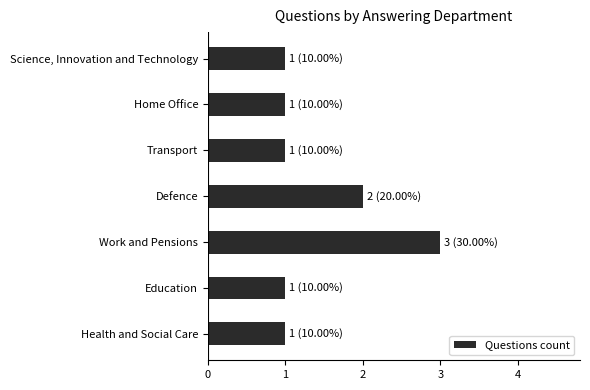

What is the difference between the maximum and minimum values?

2